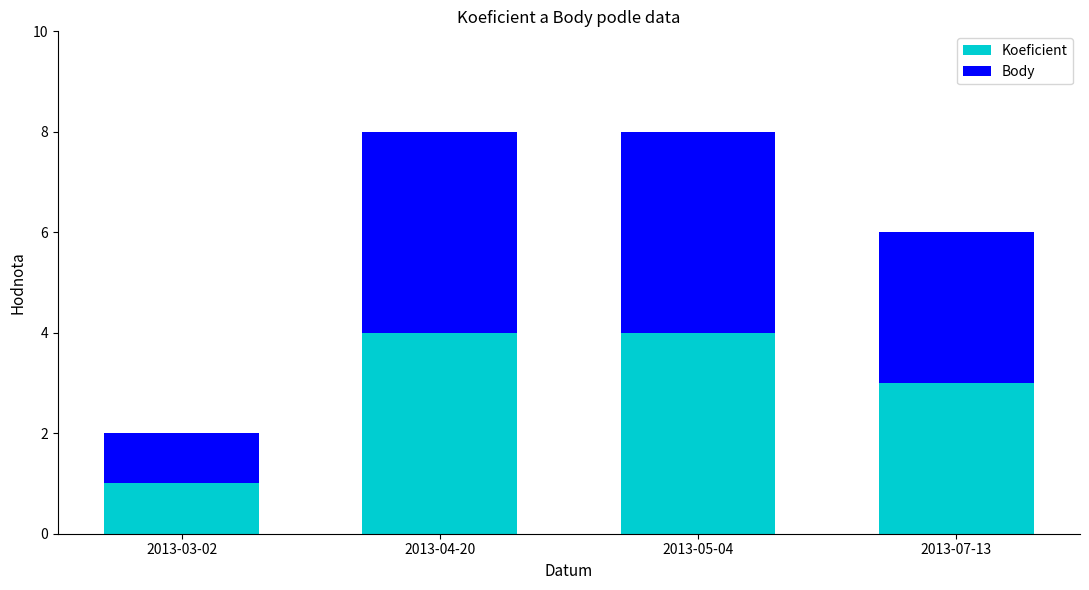

Reading left to right, list the values for the Koeficient series.

2013-03-02=1	2013-04-20=4	2013-05-04=4	2013-07-13=3